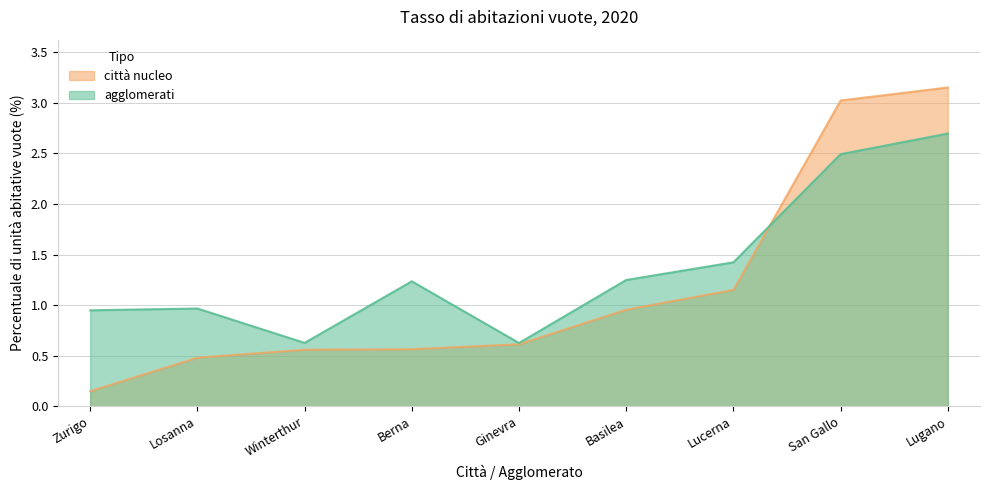

What is the label of the 3rd point from the right?

Lucerna